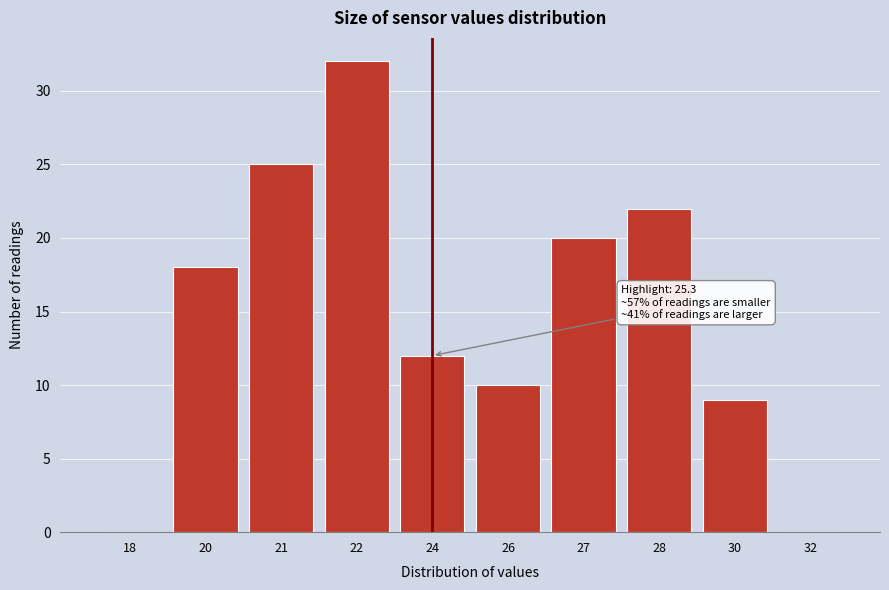

Reading left to right, transcribe all the data shown in this chart.

18=0	20=18	21=25	22=32	24=12	26=10	27=20	28=22	30=9	32=0